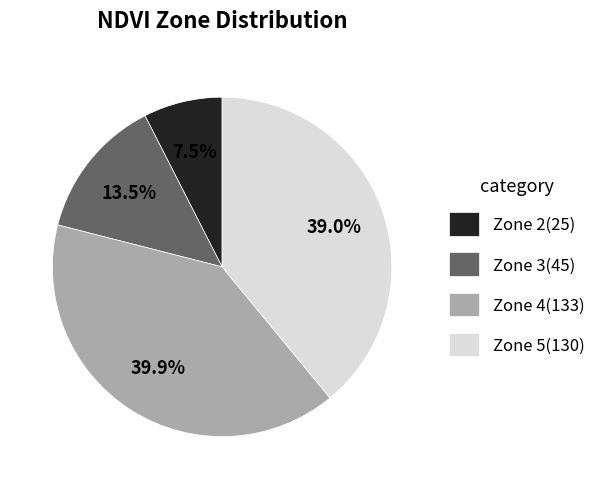

To the nearest percent, what is the average slice percentage?

25%